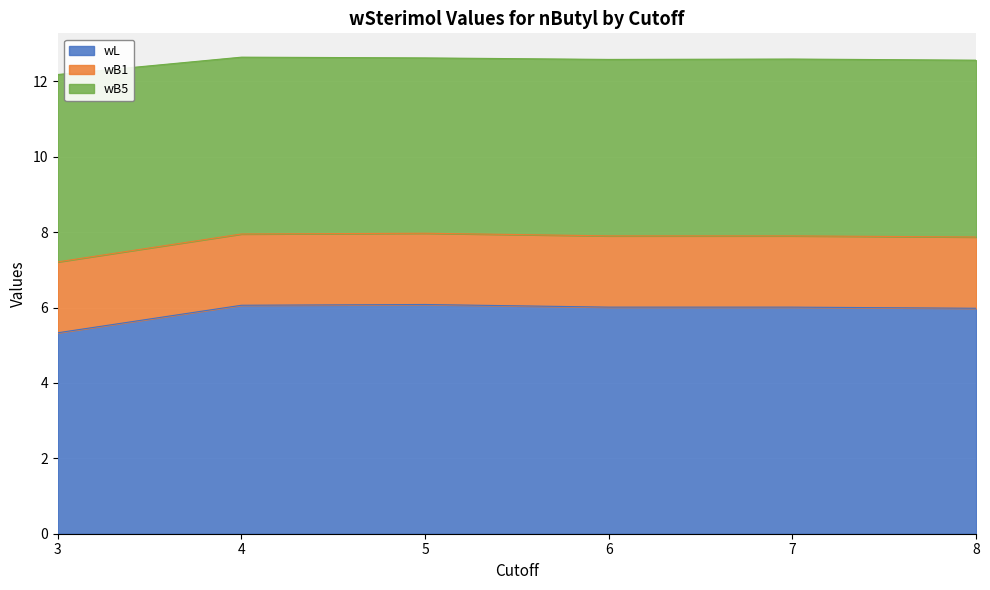

Which label corresponds to the largest value in the chart?

4